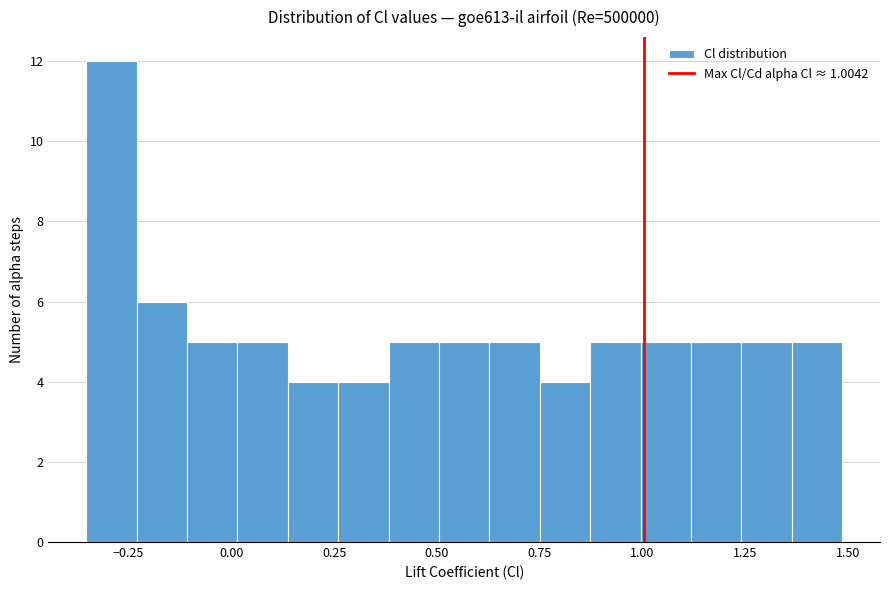

Read against the x-axis, roughly where is the centre of the tallest bar?

-0.30